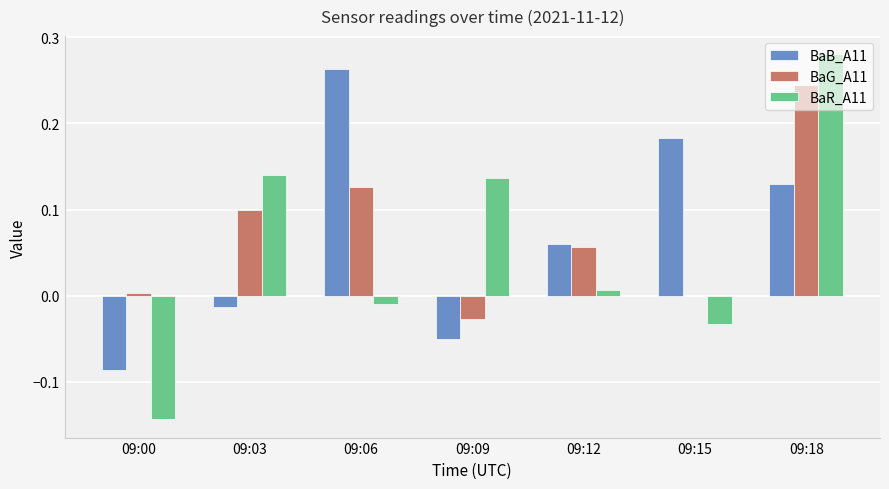

Which series changed the most between 09:09 and 09:18?

BaG_A11